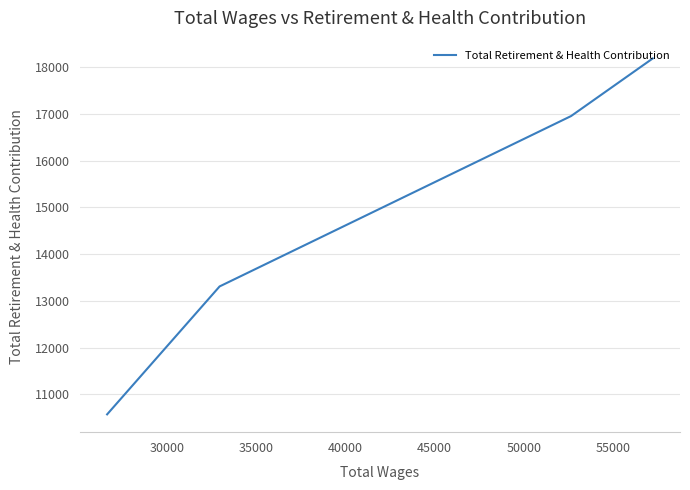

What is the smallest value displayed?

10571